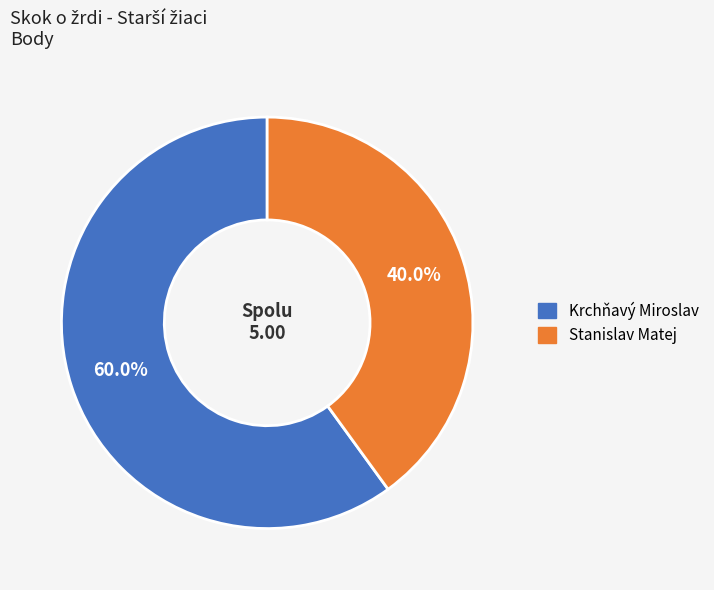

Which slice represents more than half of the pie?

Krchňavý Miroslav